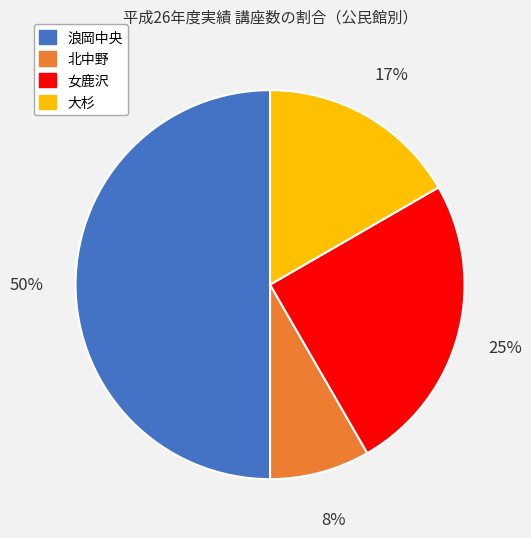

To the nearest percent, what is the average slice percentage?

25%